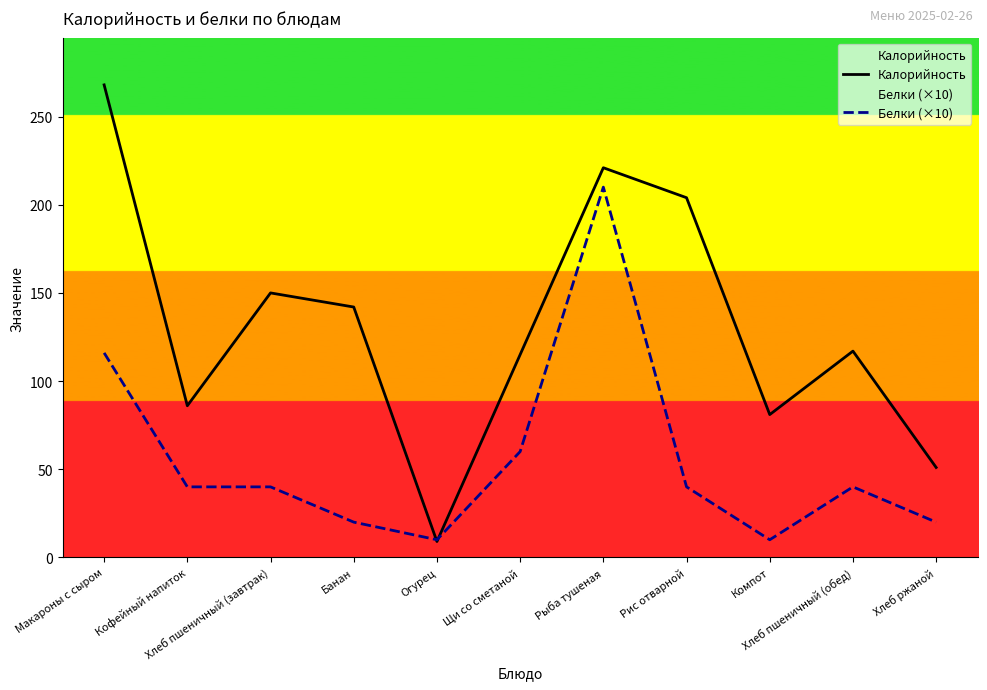

What is the label of the 5th point from the right?

Рыба тушеная